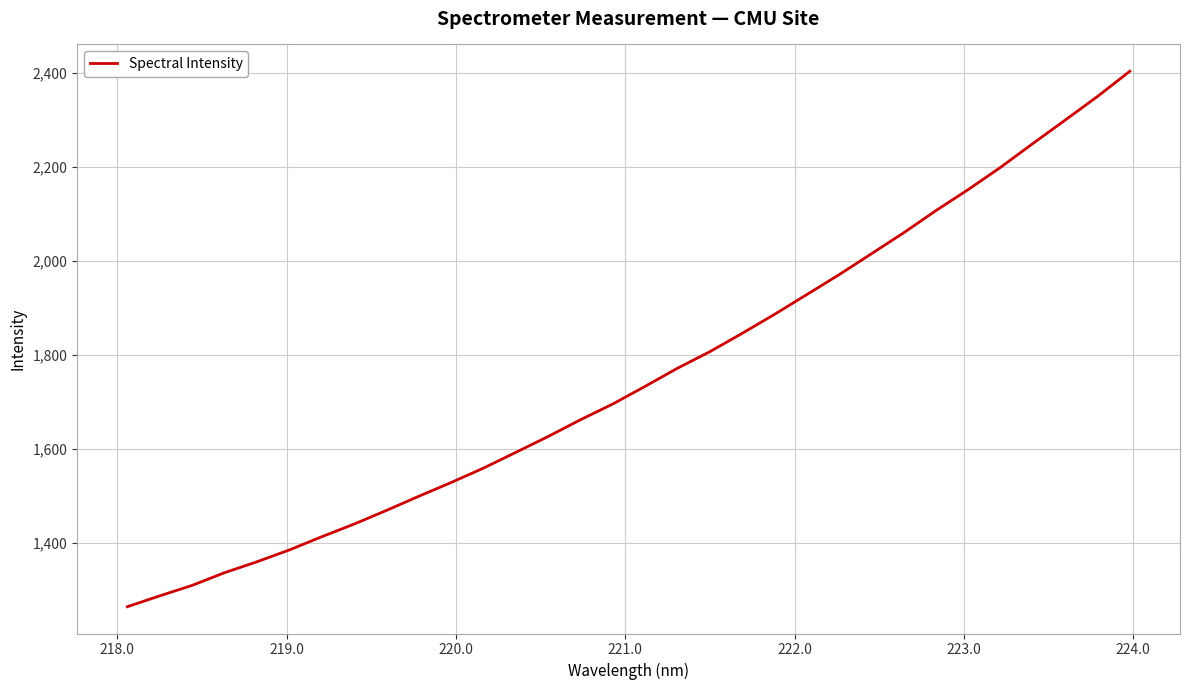

True or false: the data has more than 0 interior local peaks.

False